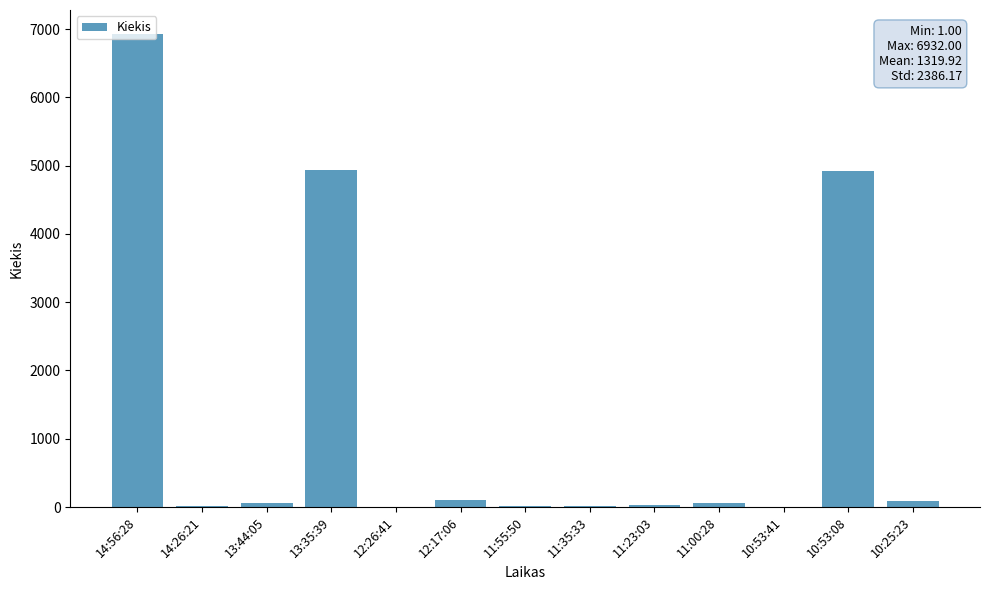

What is the greatest value displayed?

6932